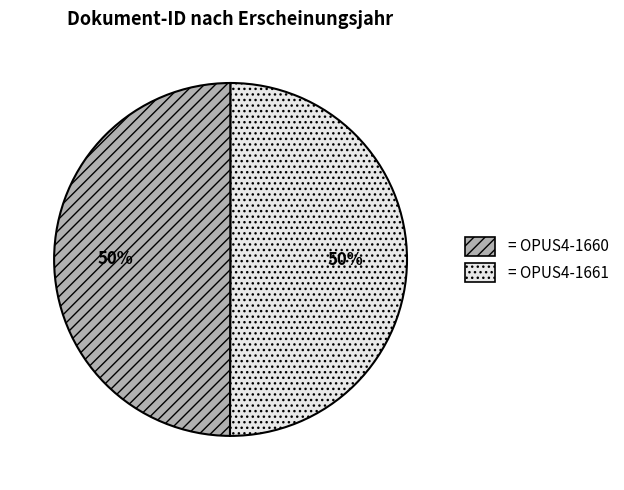

How many slices are in this pie chart?

2